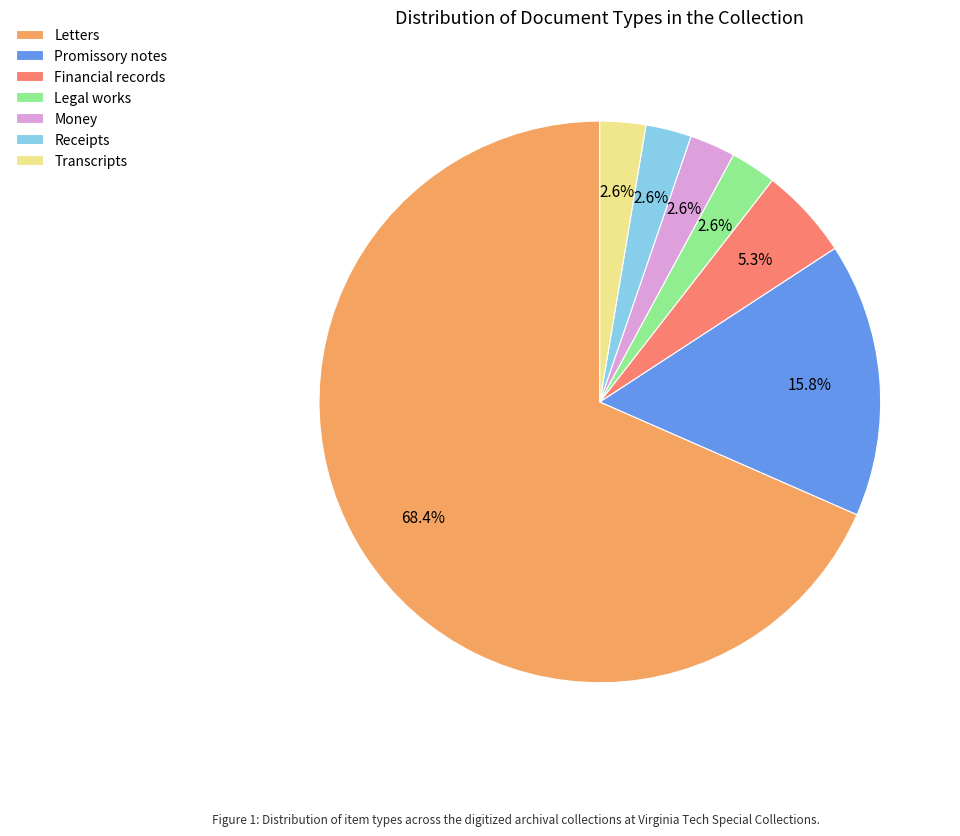

Which slice is the largest?

Letters